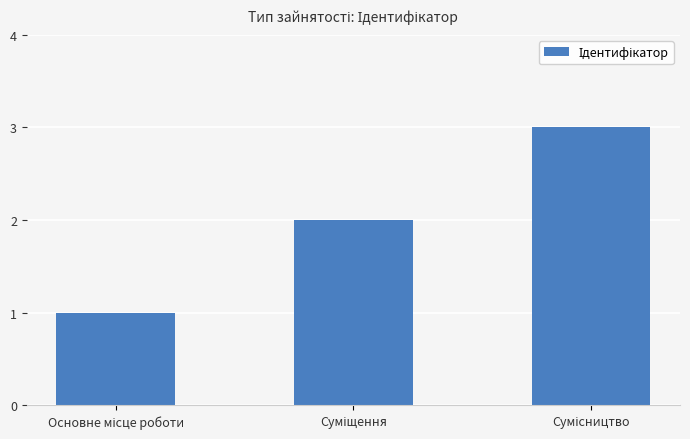

What is the maximum value shown in the chart?

3